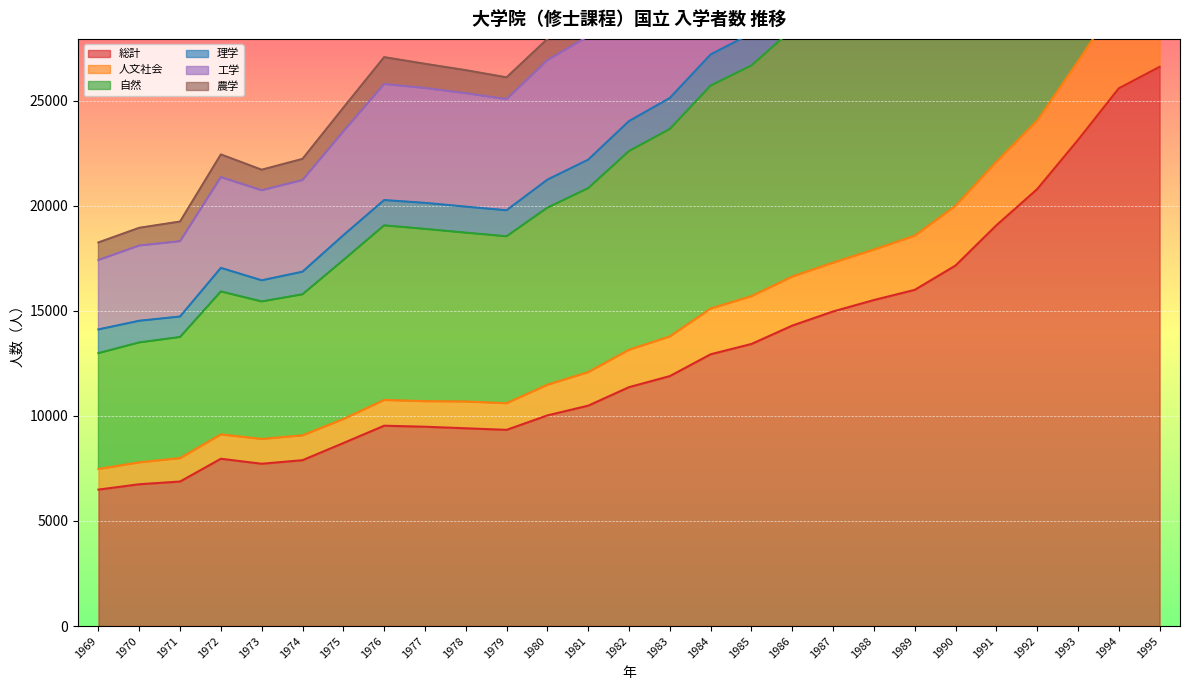

Does the chart display data point markers on the line(s)?

No